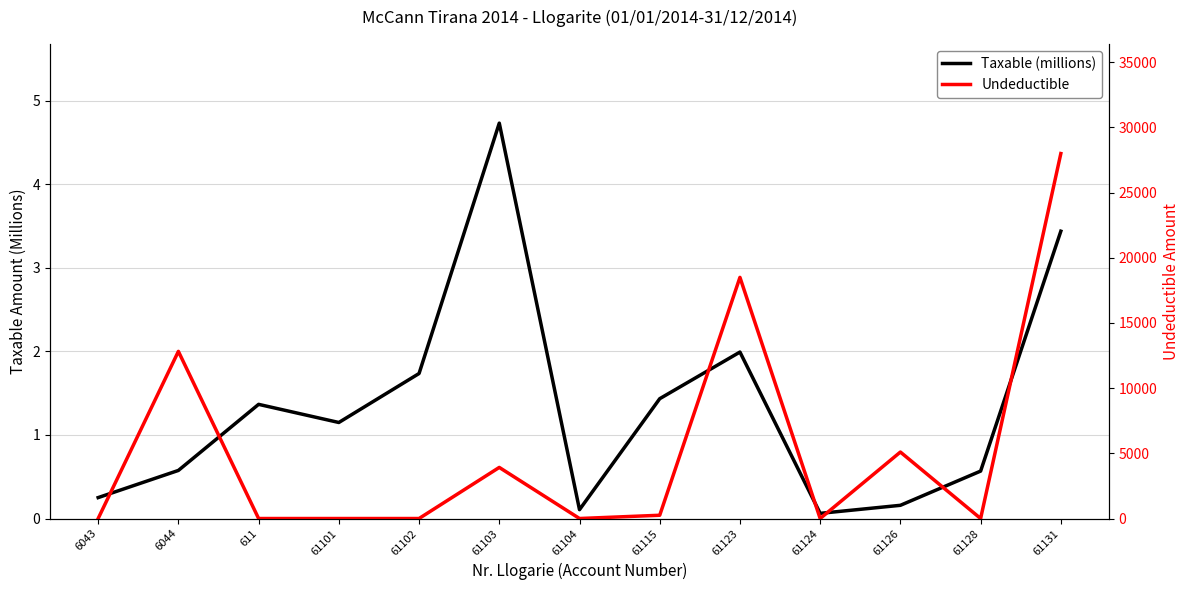

What is the difference between the maximum and minimum values in the Taxable (millions) series?

4.7